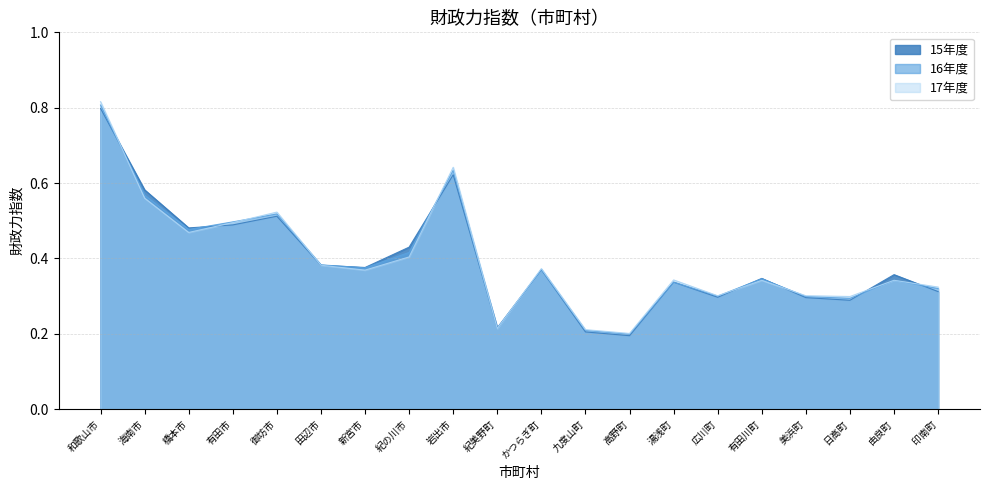

What is the sum of all 15年度 values?

7.9